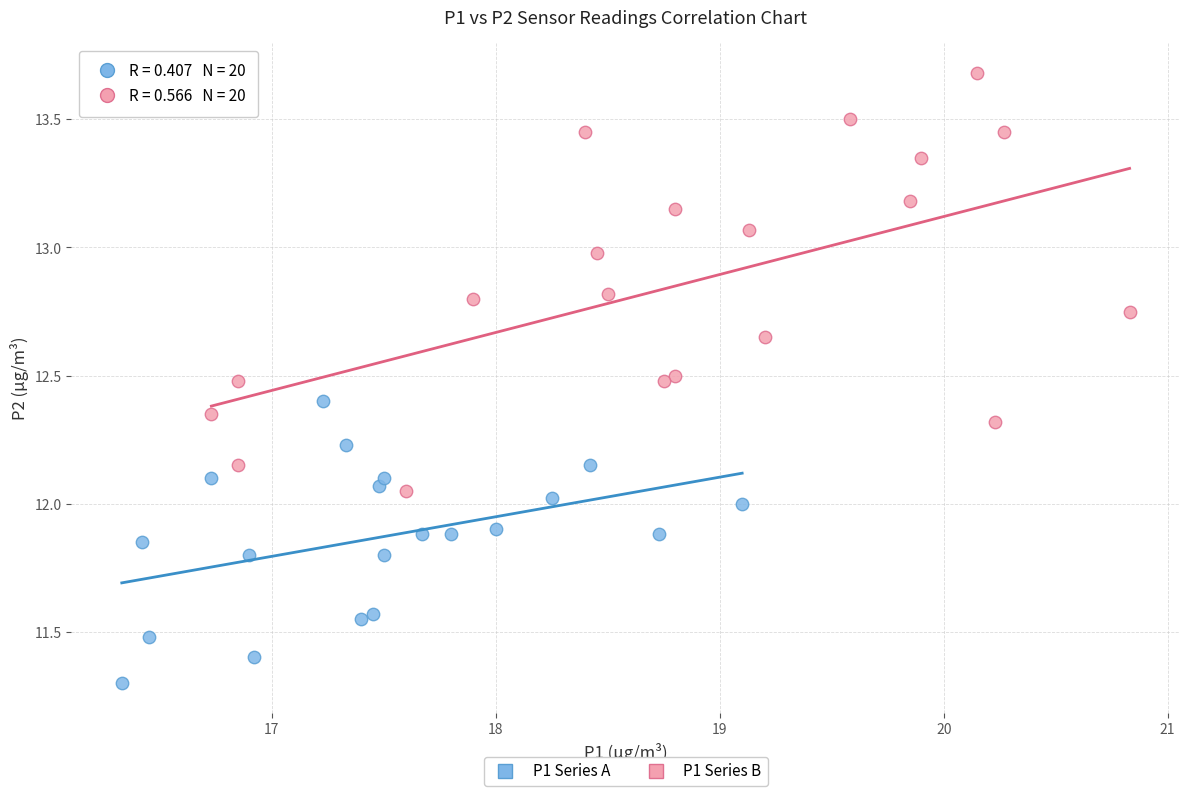

Which series reaches the maximum Y coordinate?

P1 Series B